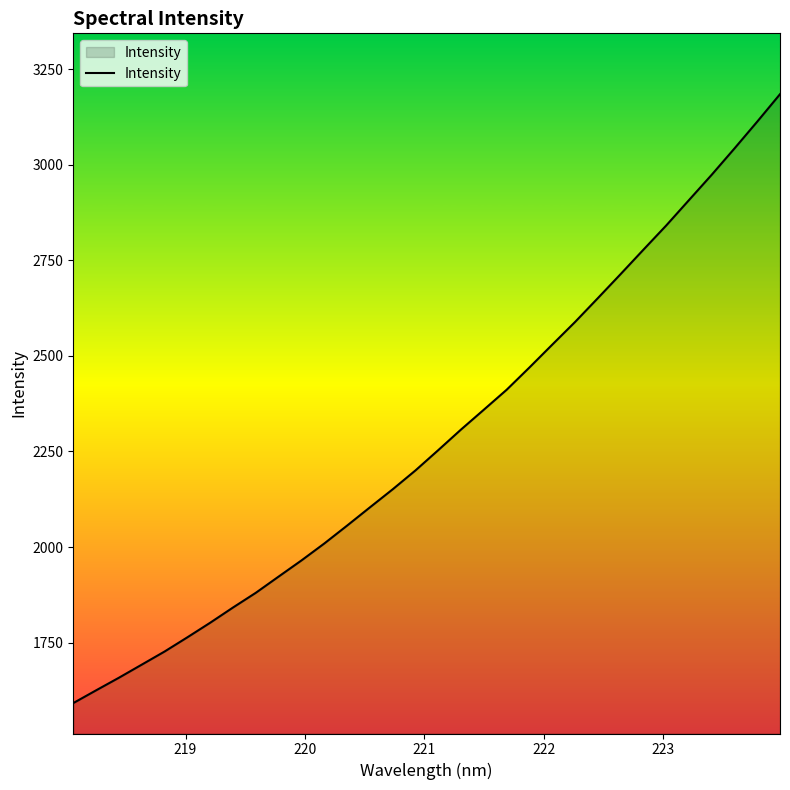

What is the difference between the maximum and minimum values?

1593.2